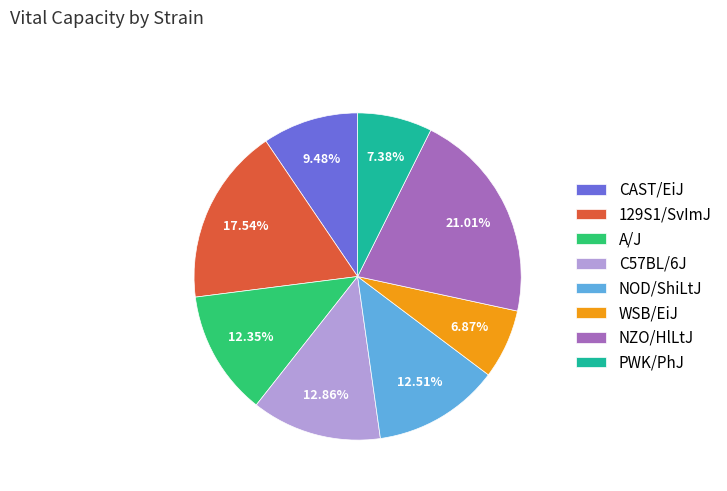

What is the total percentage of PWK/PhJ and NOD/ShiLtJ?

19.9%